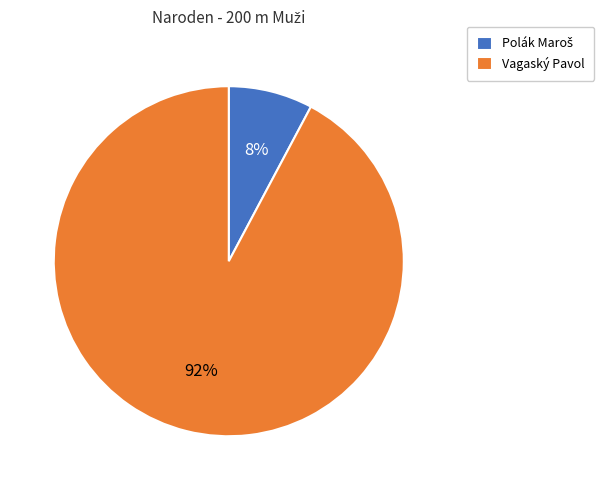

True or false: Vagaský Pavol accounts for 92% of the total.

True